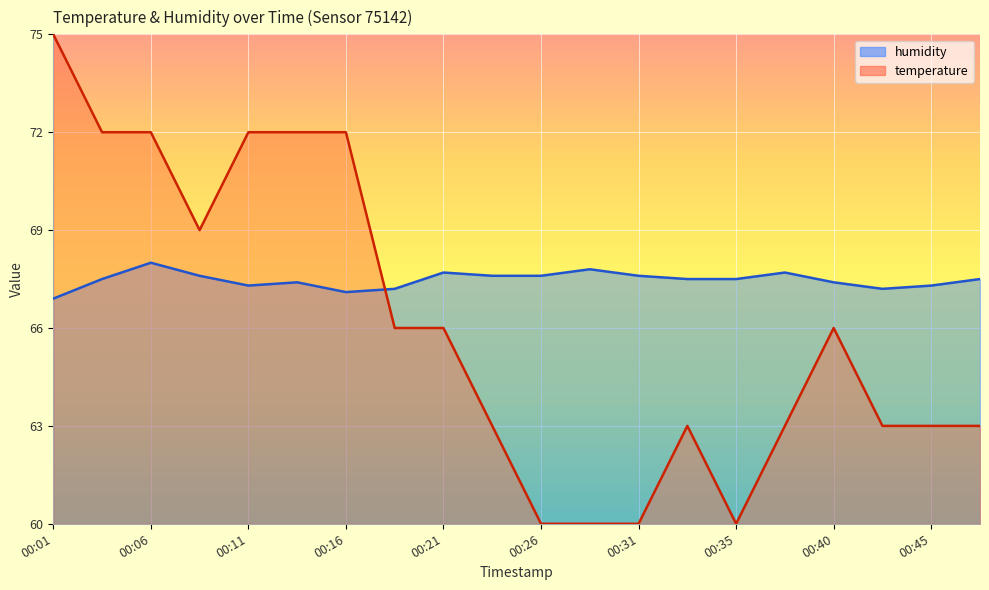

How many interior local valleys does the humidity series have?

3